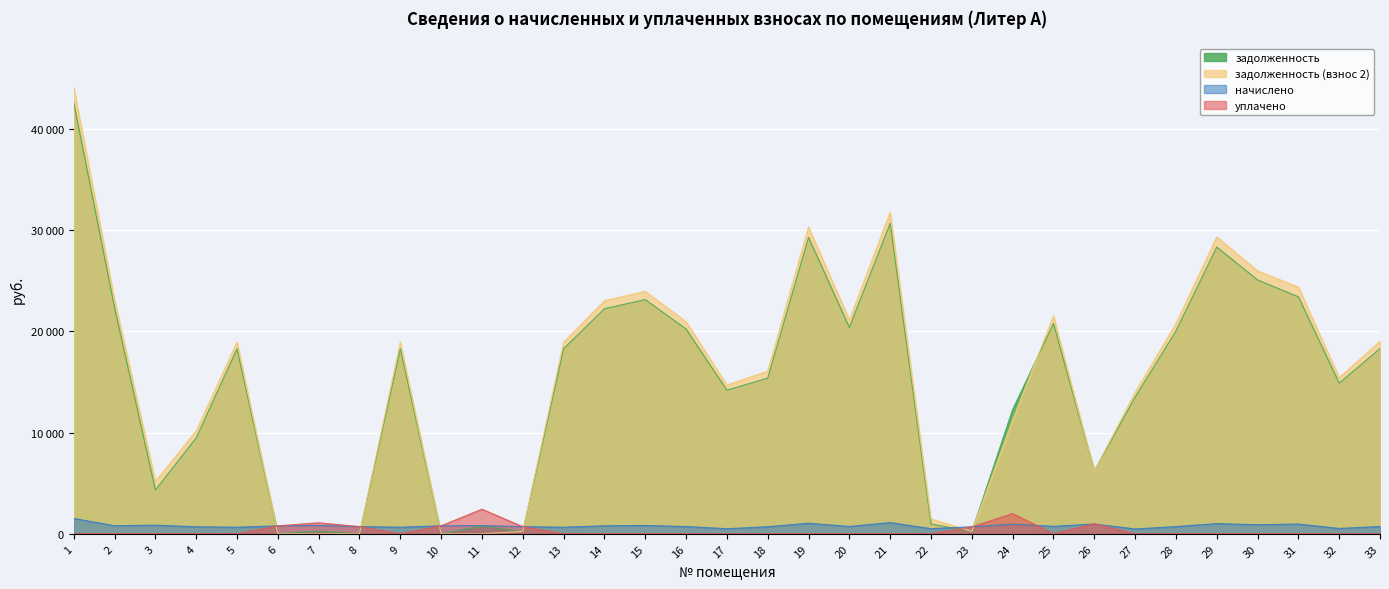

What is the value of the задолженность point at the 28th from the left?

20022.7